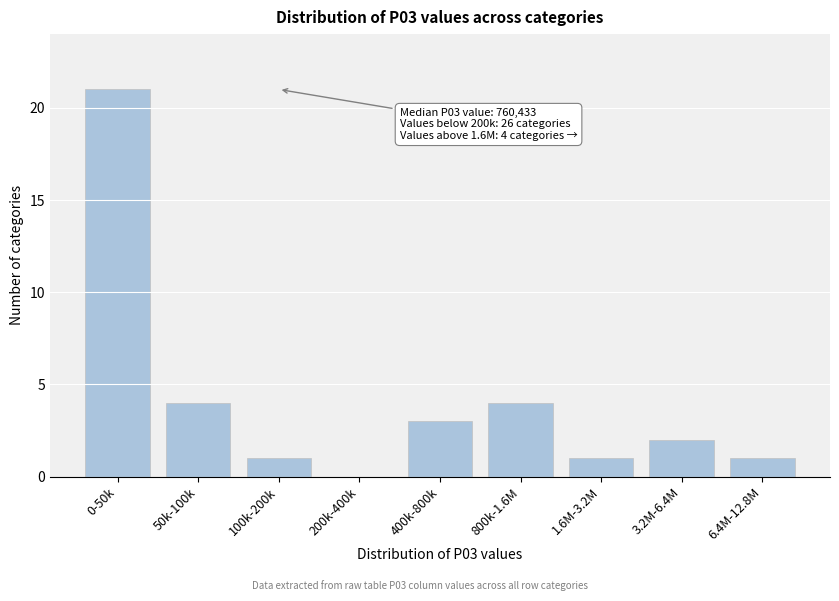

Reading left to right, extract all data points from this chart.

0-50k=21	50k-100k=4	100k-200k=1	200k-400k=0	400k-800k=3	800k-1.6M=4	1.6M-3.2M=1	3.2M-6.4M=2	6.4M-12.8M=1